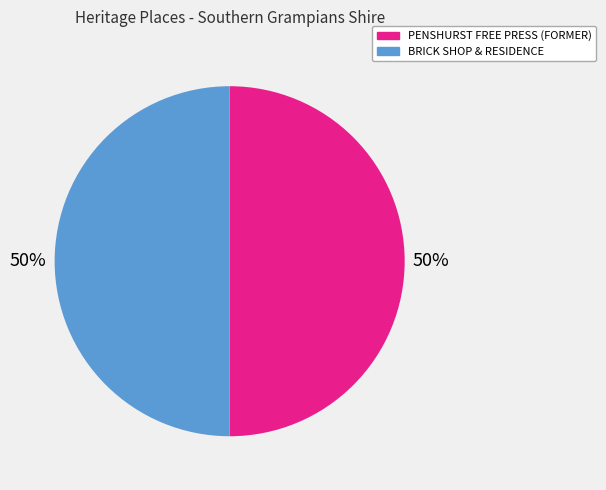

Combined, do PENSHURST FREE PRESS (FORMER) and BRICK SHOP & RESIDENCE account for over 50%?

Yes